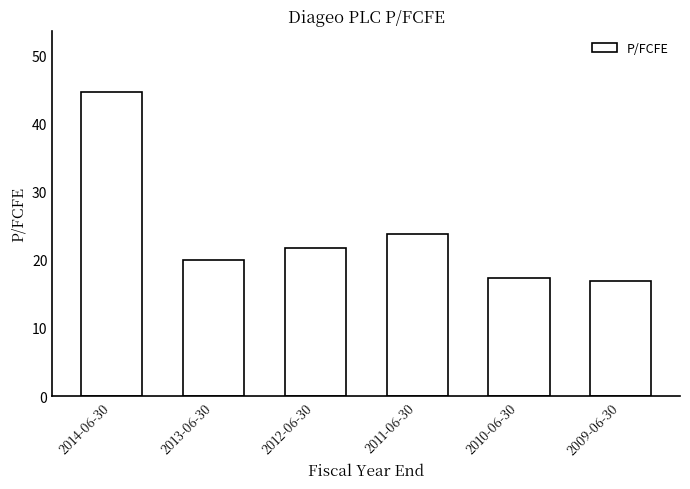

What is the label of the 4th bar from the left?

2011-06-30